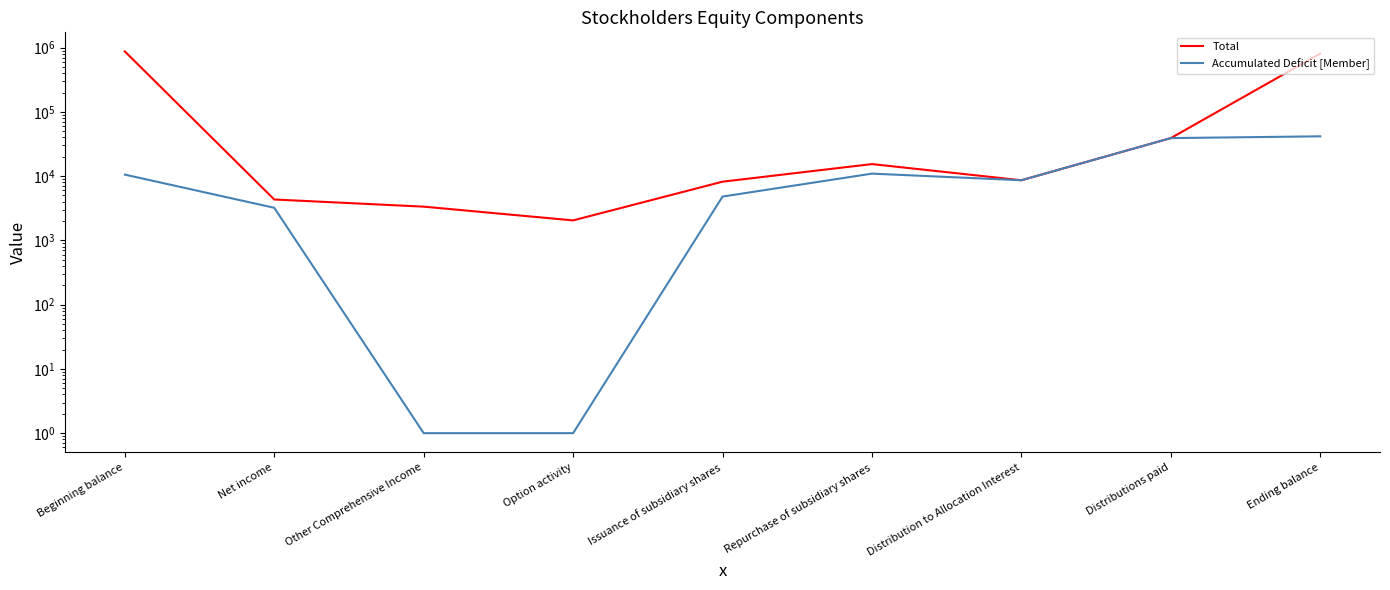

How many data points in Total are less than 8633?

4